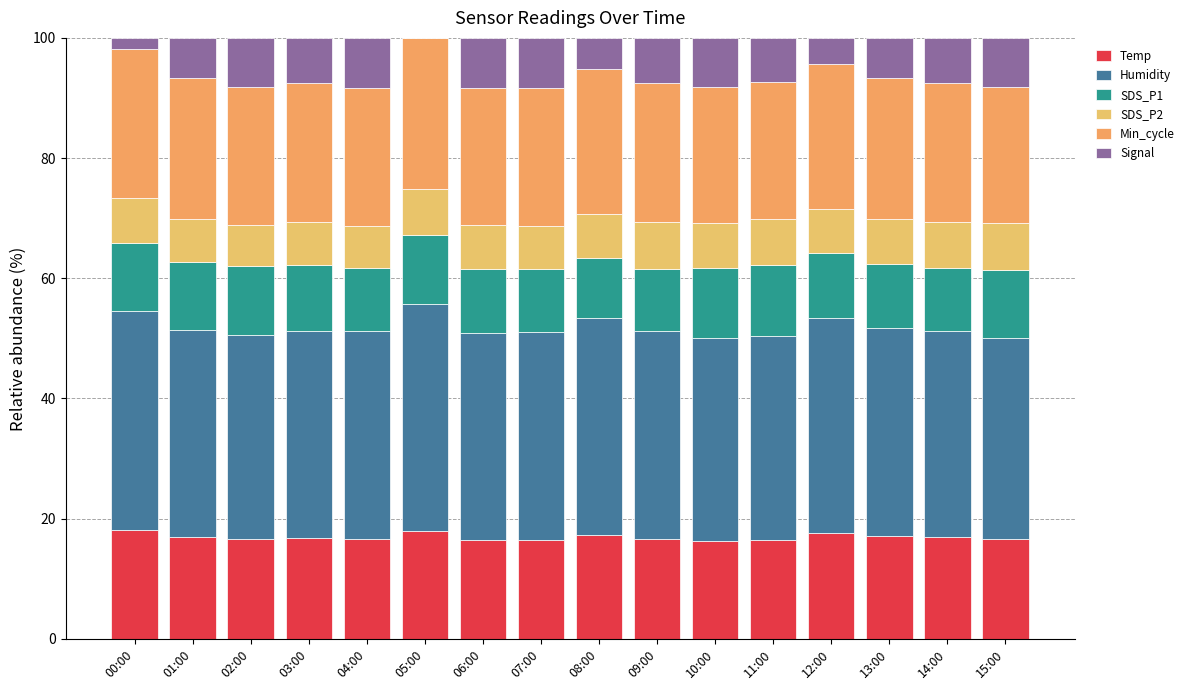

What is the difference between the second highest and second lowest values in the SDS_P2 series?

0.8